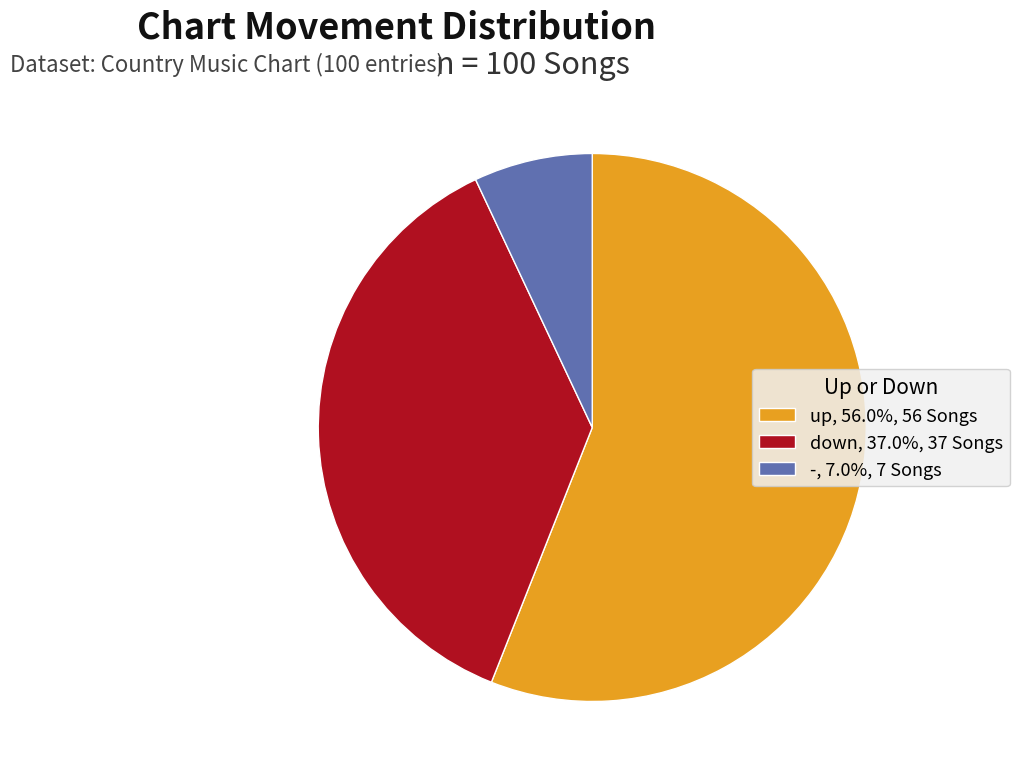

Which category has the biggest portion of the pie?

up